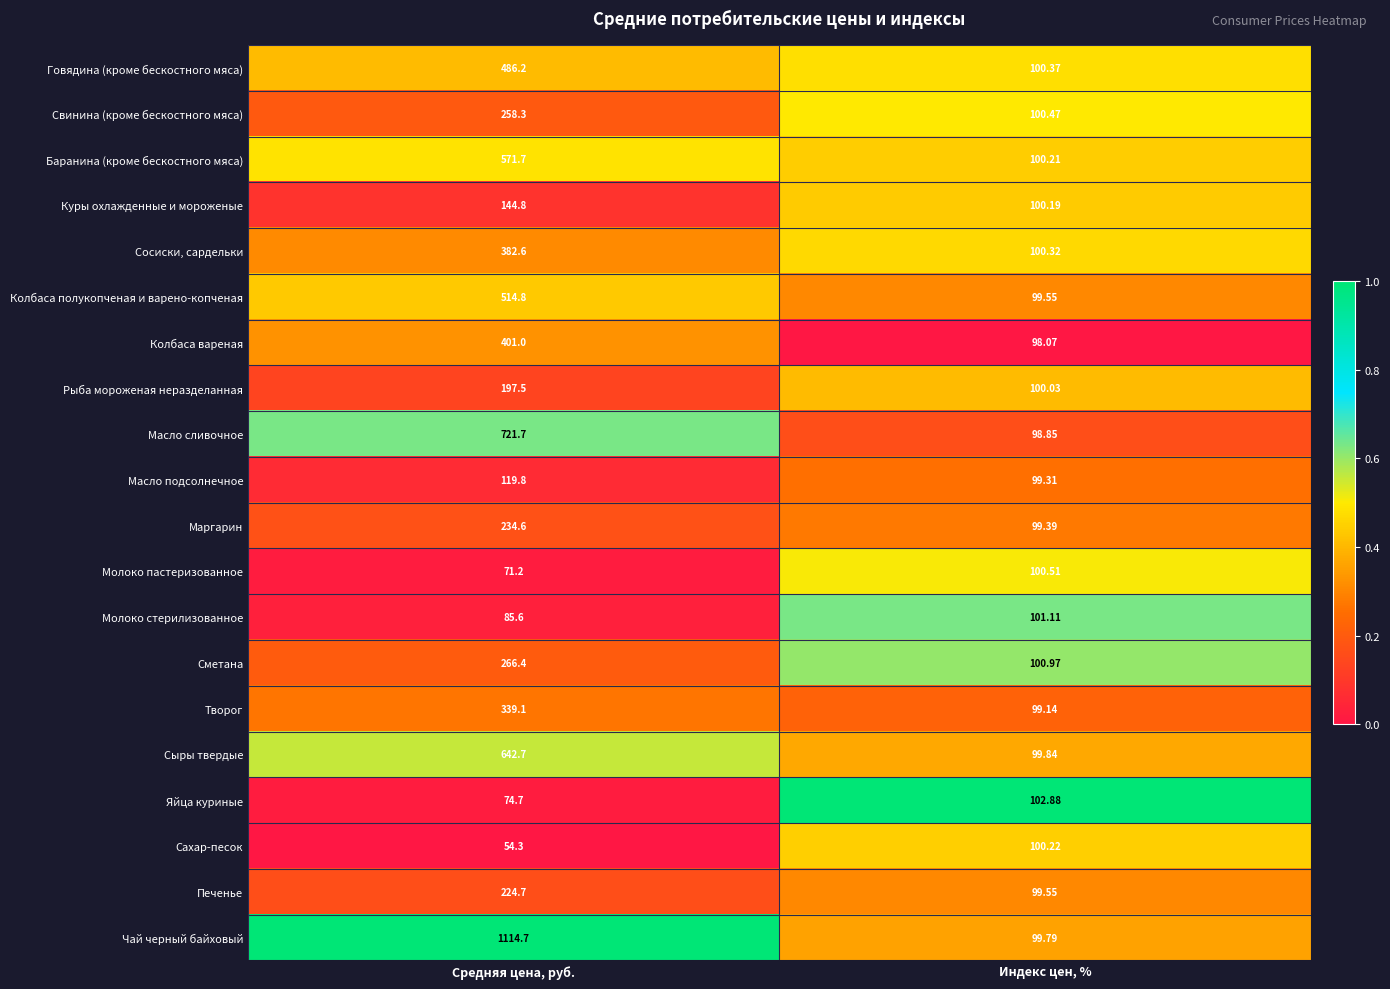

Where is Баранина (кроме бескостного мяса) nearest to the value 335?

Индекс цен, %